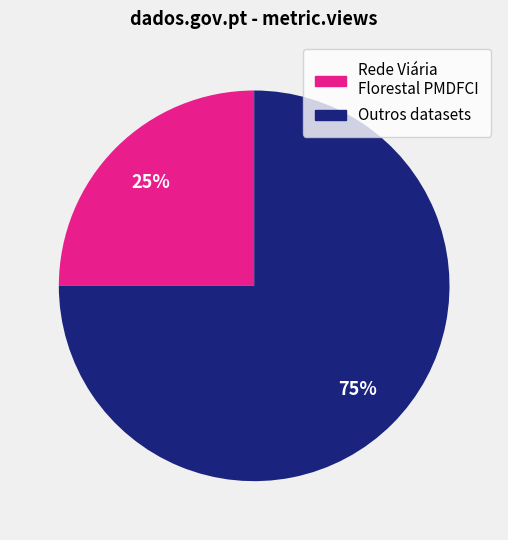

Is there any slice that represents more than half of the pie?

Yes